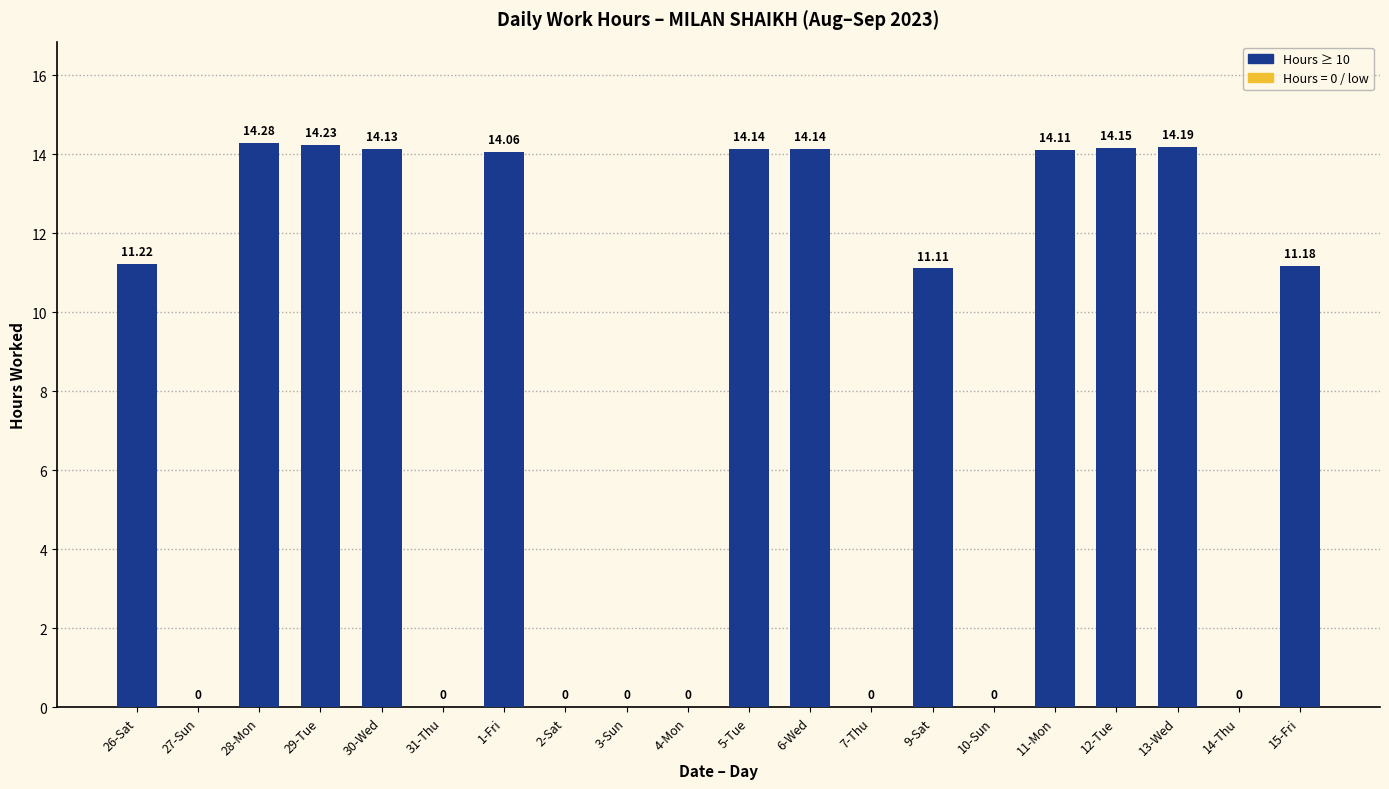

Does the chart contain stacked bars?

No